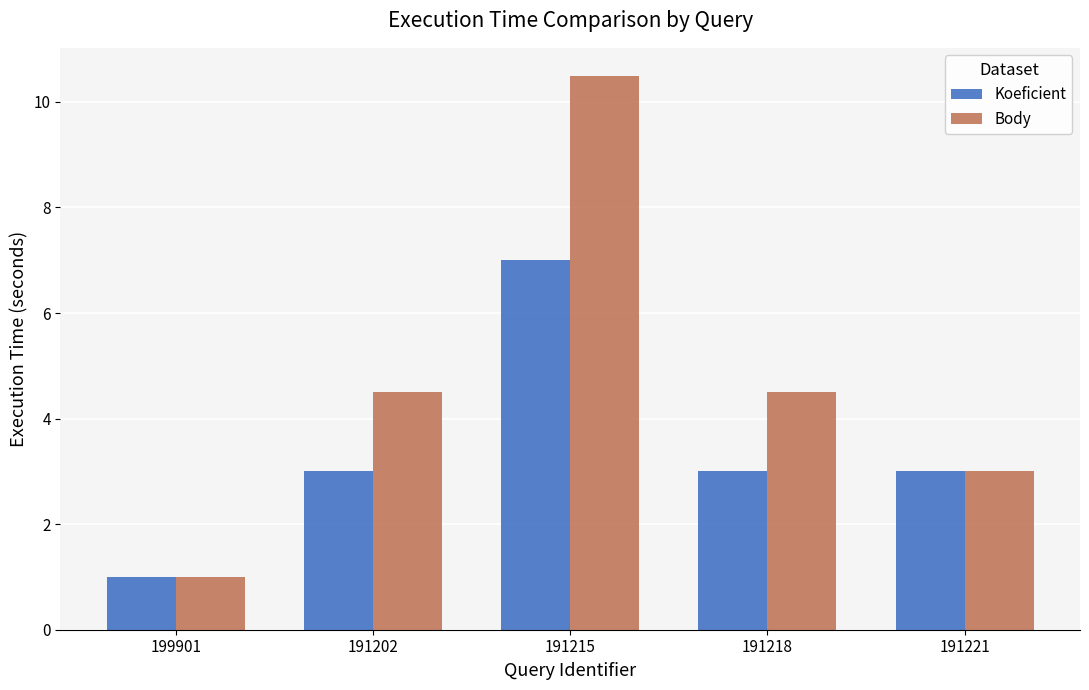

Which series has the largest range (max minus min)?

Body